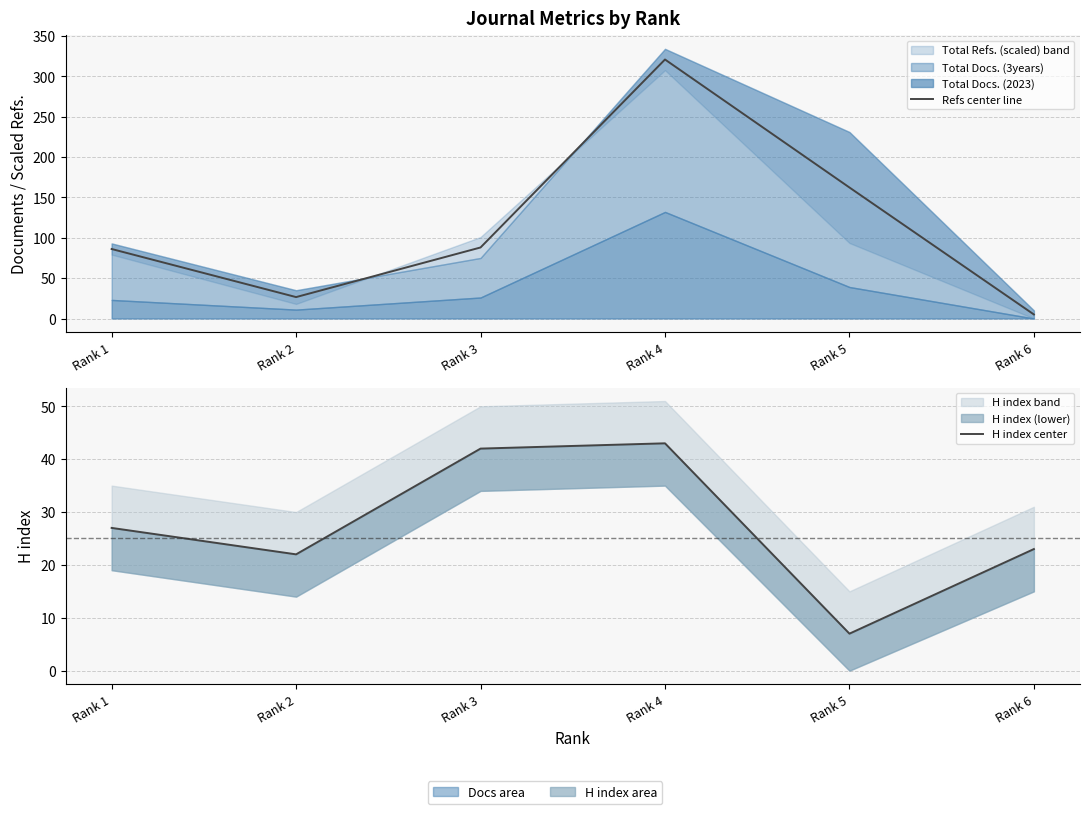

At which label is H index center closest to 25?

Rank 1